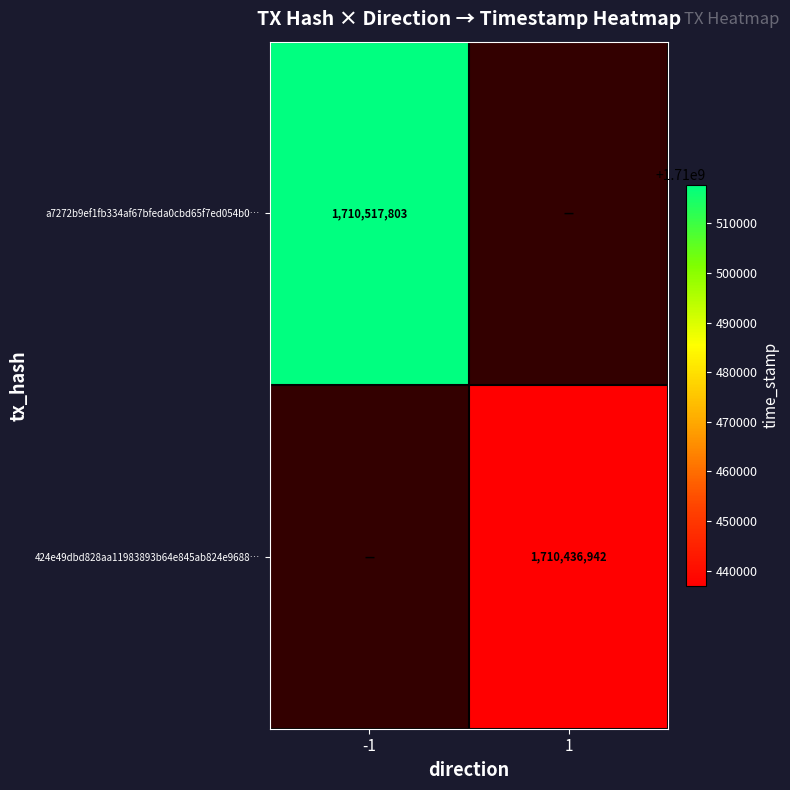

Is the value of 424e49dbd828aa11983893b64e845ab824e9688… at 1 greater than the value of a7272b9ef1fb334af67bfeda0cbd65f7ed054b0… at -1?

No